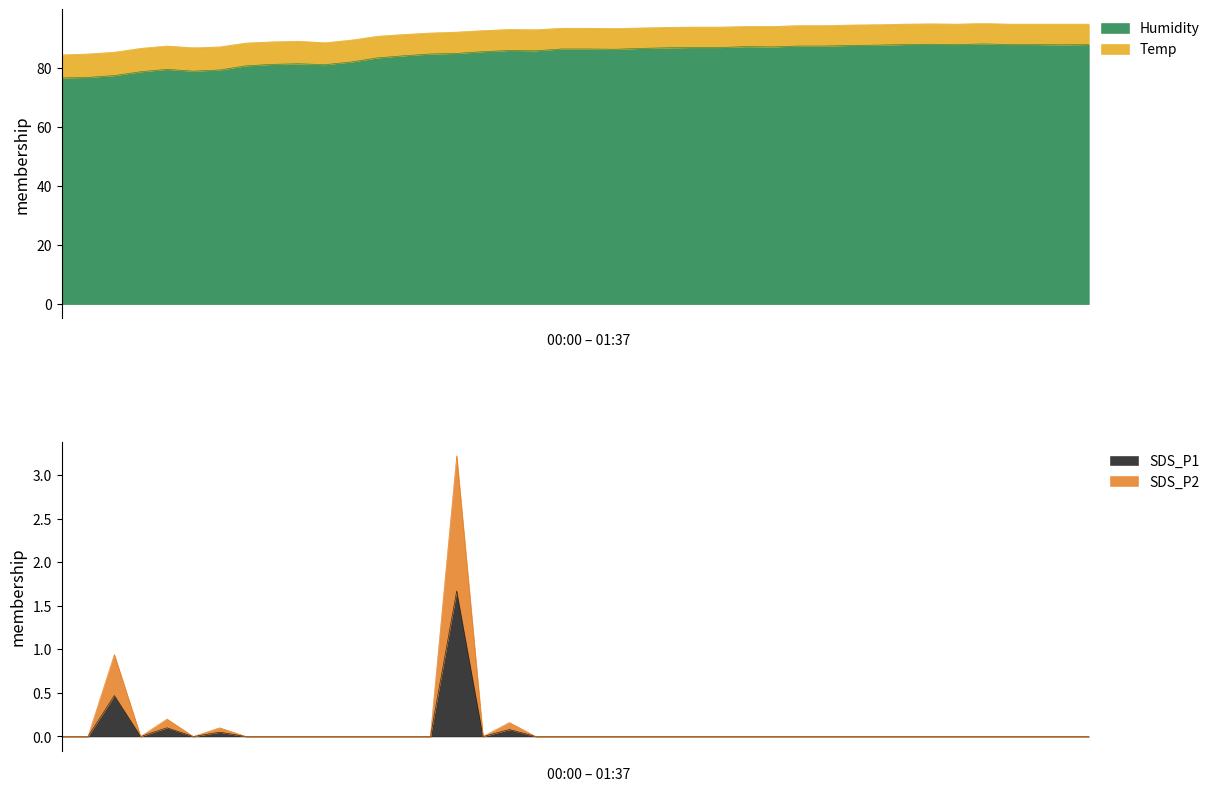

The Humidity series shows 41.1 at 01:37. True or false?

False